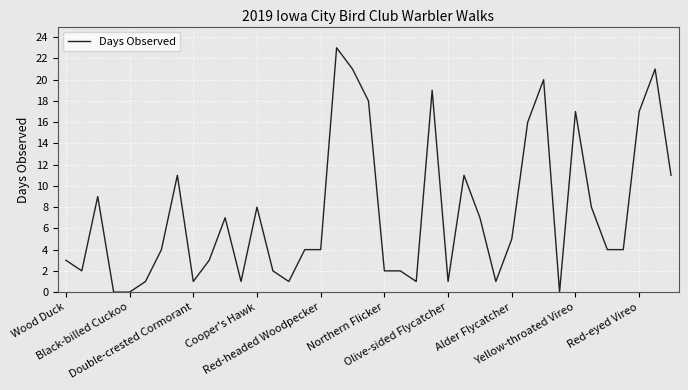

What is the difference between the maximum and minimum values?

23